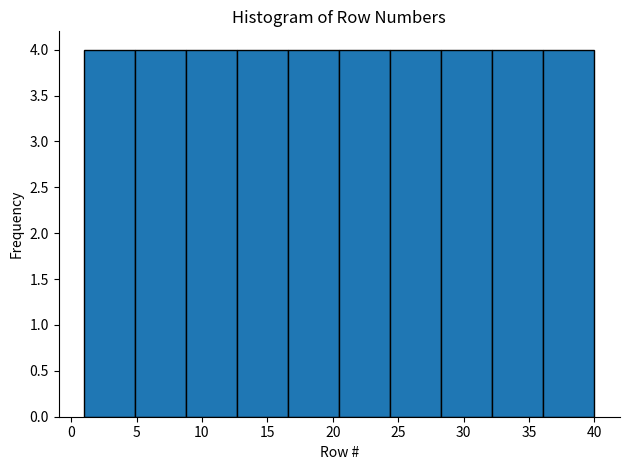

Reading left to right, list every bar in this chart as the range it spans on the x-axis followed by its height. Neither the bar edges nor the heights are printed on the chart, so give them approximately, as read against the axes.

1.0 to 4.9: 4
4.9 to 8.8: 4
8.8 to 12.7: 4
12.7 to 16.6: 4
16.6 to 20.5: 4
20.5 to 24.4: 4
24.4 to 28.3: 4
28.3 to 32.2: 4
32.2 to 36.1: 4
36.1 to 40.0: 4